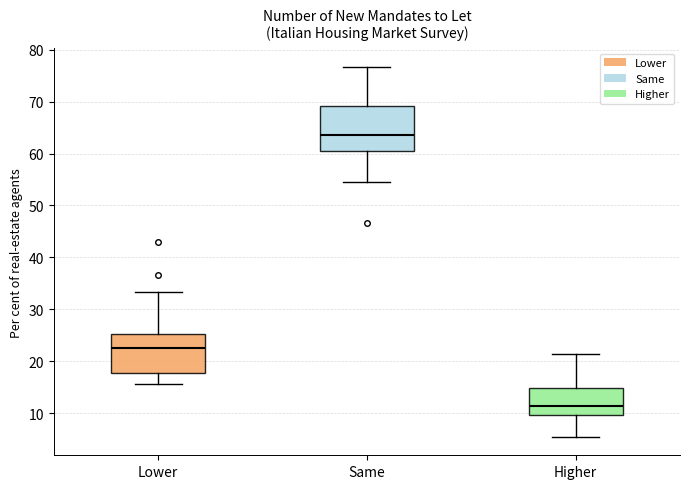

Where is the upper edge of the box for Same on the y-axis? The values are not printed on the chart, so give them approximately, as read against the axis.

69